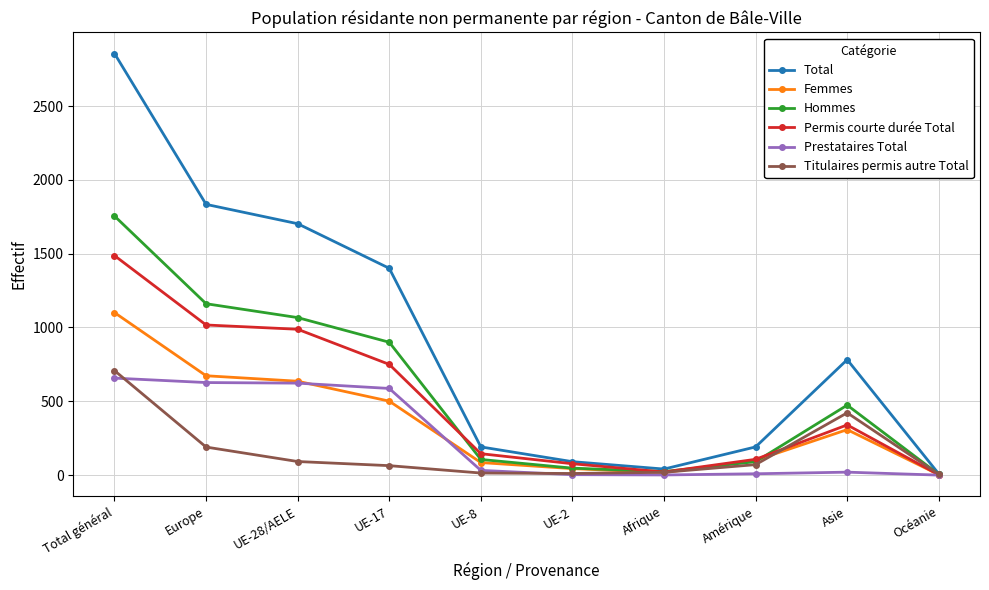

Where is the first local maximum for Total?

Asie